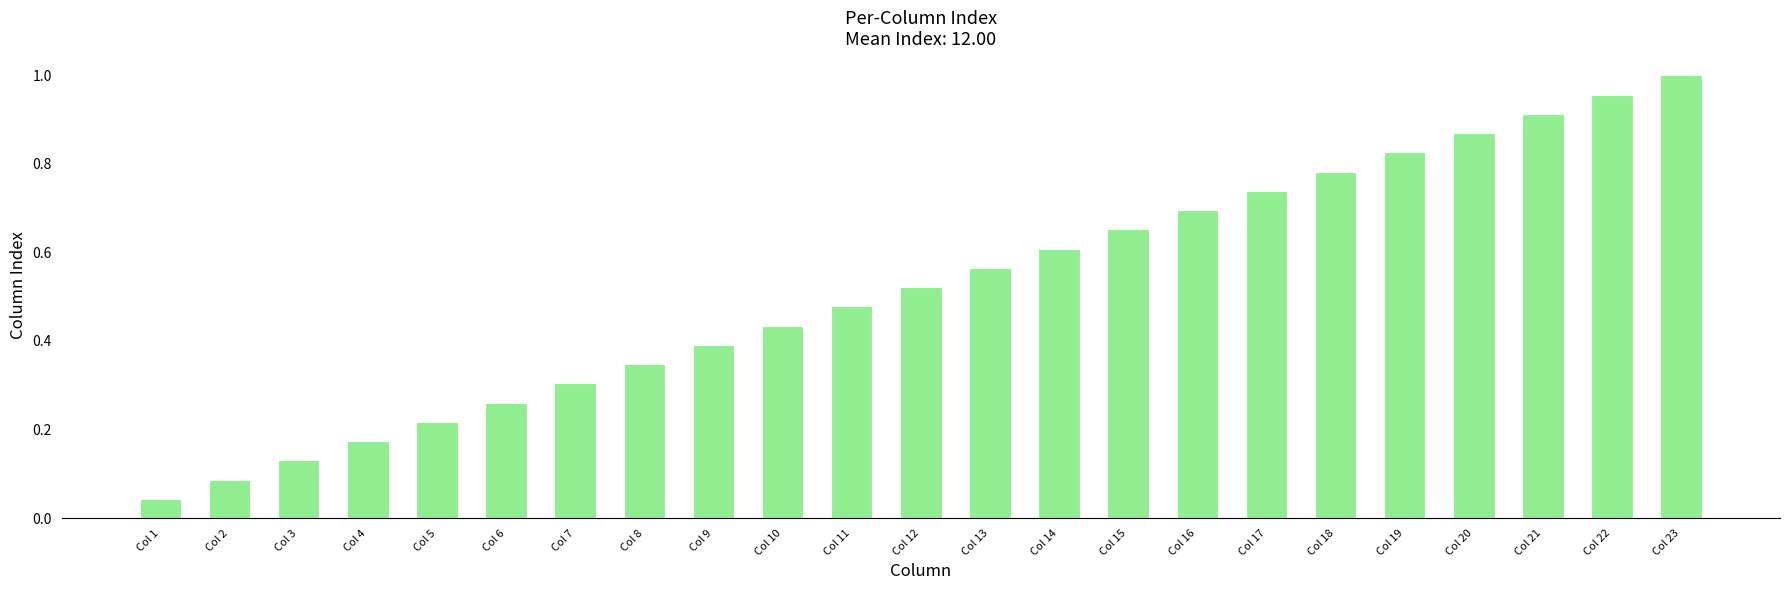

List the labels in order of value, largest first.

Col 23, Col 22, Col 21, Col 20, Col 19, Col 18, Col 17, Col 16, Col 15, Col 14, Col 13, Col 12, Col 11, Col 10, Col 9, Col 8, Col 7, Col 6, Col 5, Col 4, Col 3, Col 2, Col 1